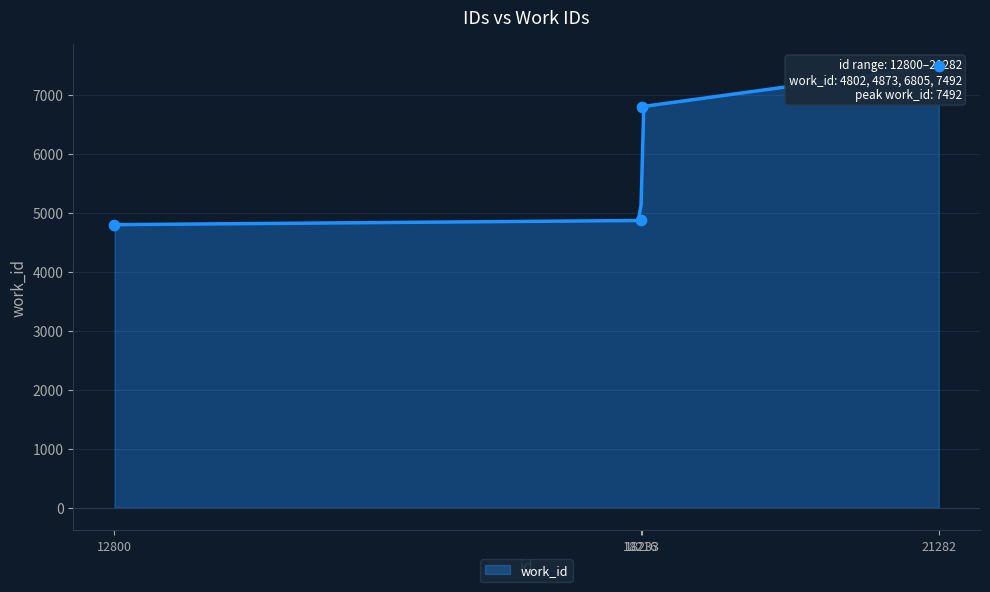

Which has a higher value, 12800 or 18233?

18233